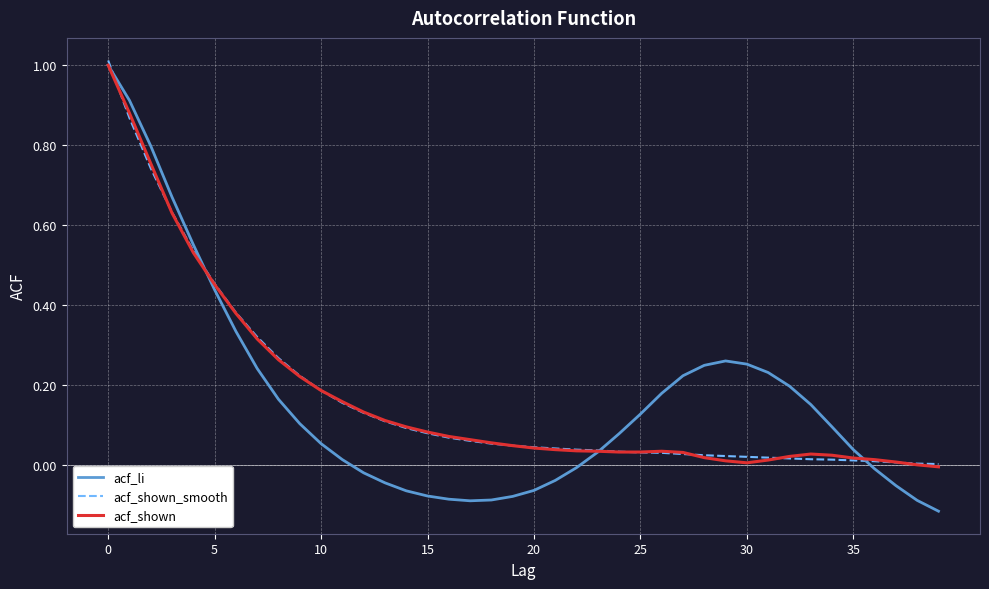

Which series has the widest spread of values?

acf_li